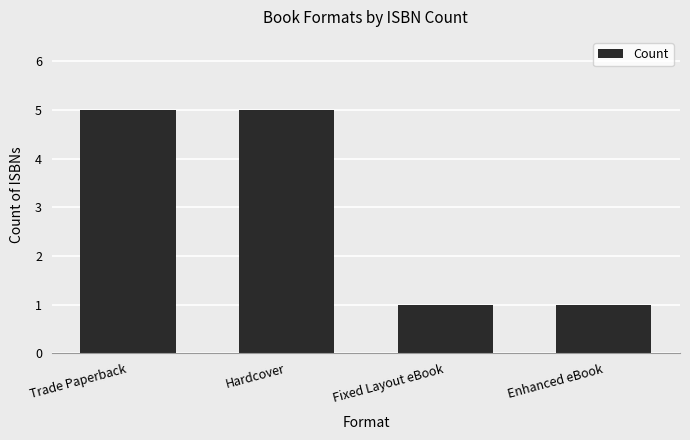

What is the ratio of the value at Trade Paperback to the value at Hardcover?

1.0